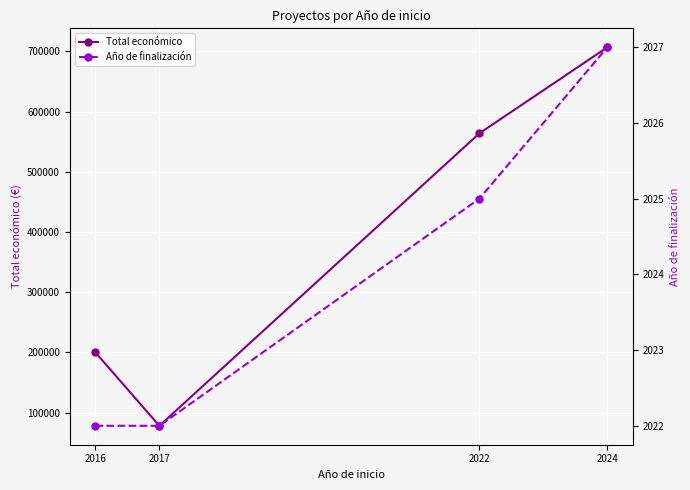

At how many categories does at least one series exceed 73445?

4